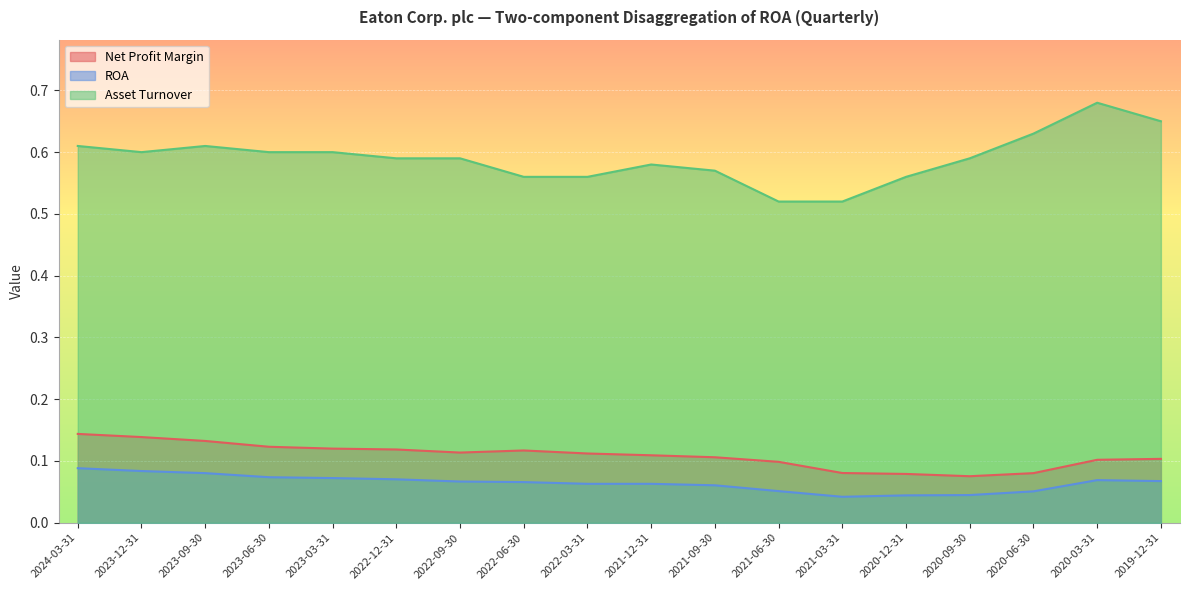

Rank the categories by Asset Turnover value from highest to lowest.

2020-03-31, 2019-12-31, 2020-06-30, 2024-03-31, 2023-09-30, 2023-12-31, 2023-06-30, 2023-03-31, 2022-12-31, 2022-09-30, 2020-09-30, 2021-12-31, 2021-09-30, 2022-06-30, 2022-03-31, 2020-12-31, 2021-06-30, 2021-03-31